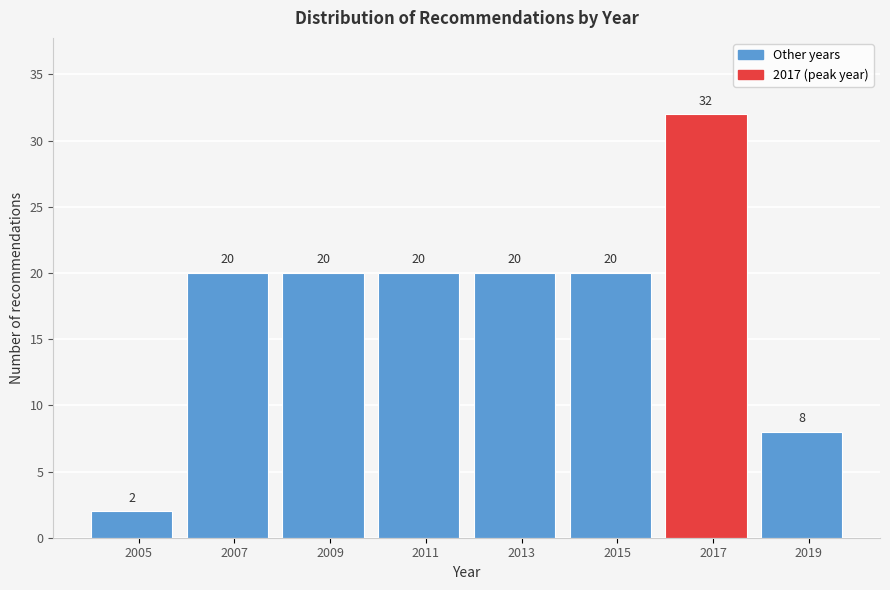

Reading left to right, transcribe this chart: for each bar, give the range it covers on the x-axis and its height.

2004 to 2006: 2
2006 to 2008: 20
2008 to 2010: 20
2010 to 2012: 20
2012 to 2014: 20
2014 to 2016: 20
2016 to 2018: 32
2018 to 2020: 8